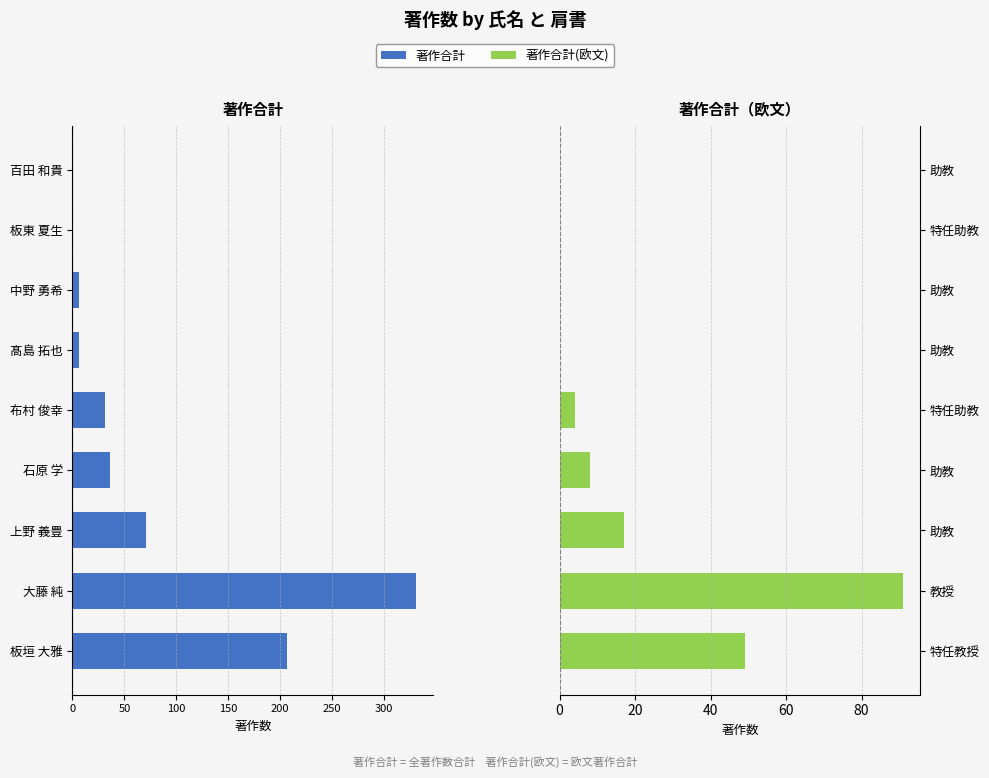

True or false: 著作合計 has a value of -144 at 板垣 大雅.

False